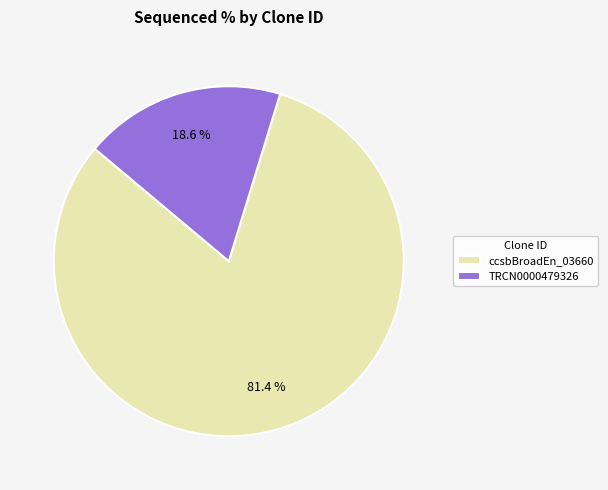

Which slice represents more than half of the pie?

ccsbBroadEn_03660